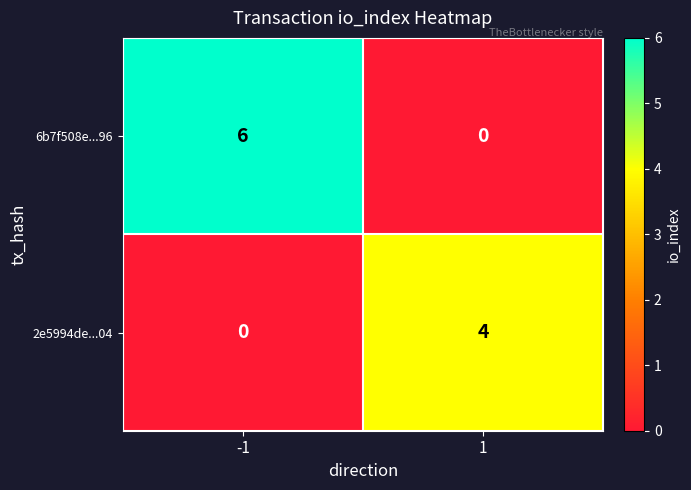

What is the greatest value displayed?

6